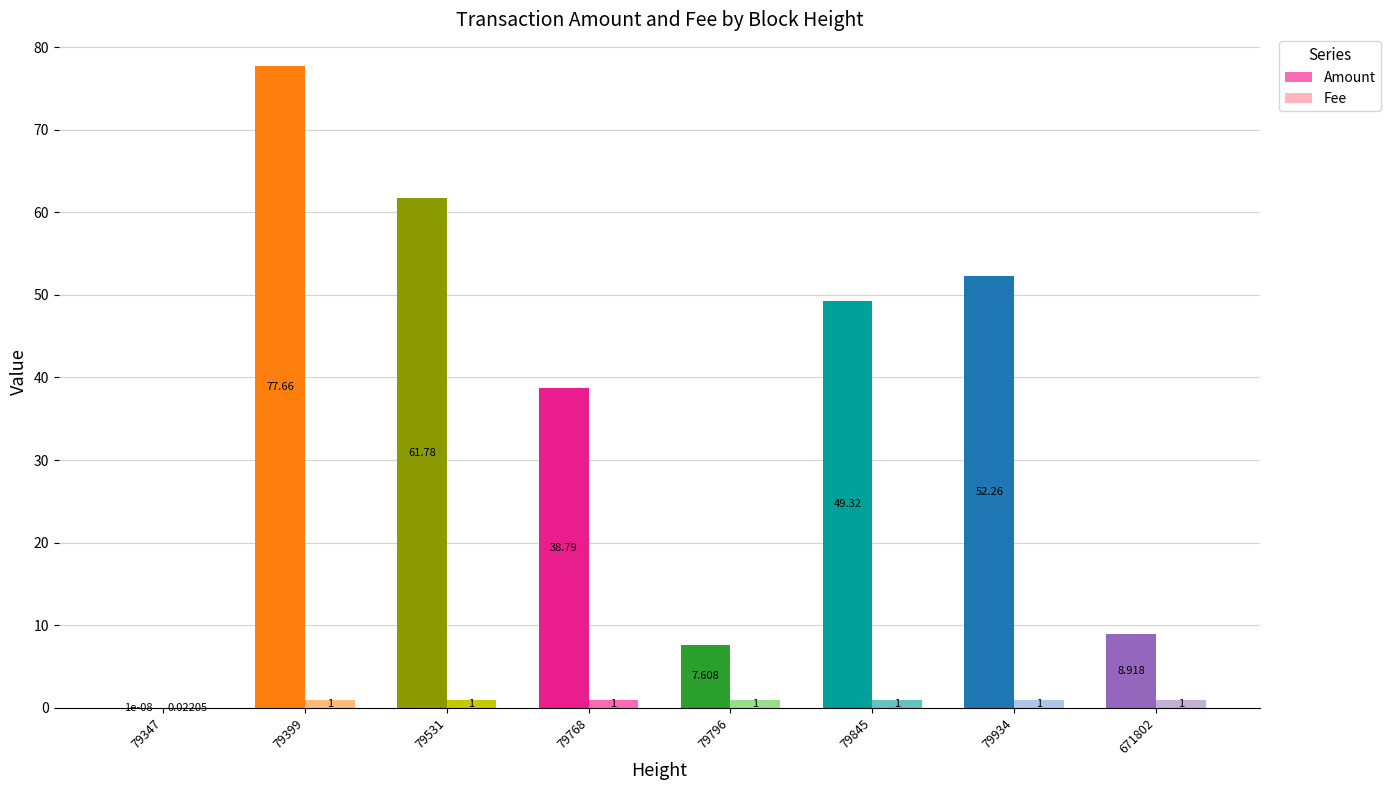

The Fee series shows 1.0 at 79531. True or false?

True